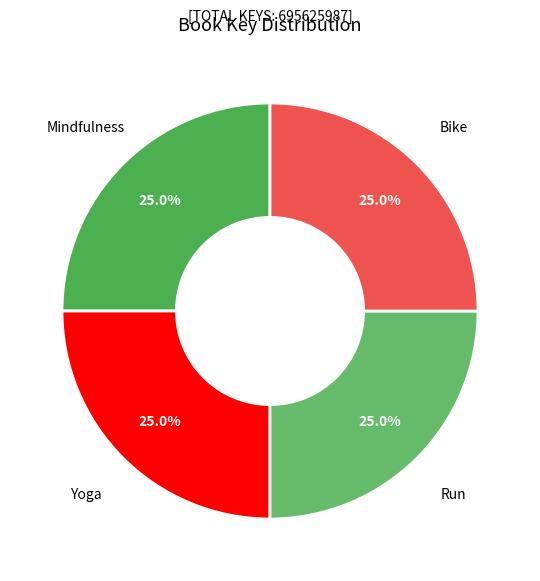

How many segments does this pie chart have?

4